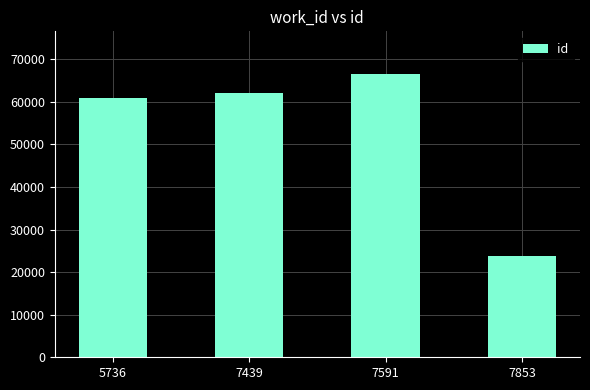

List the labels in order of value, smallest first.

7853, 5736, 7439, 7591